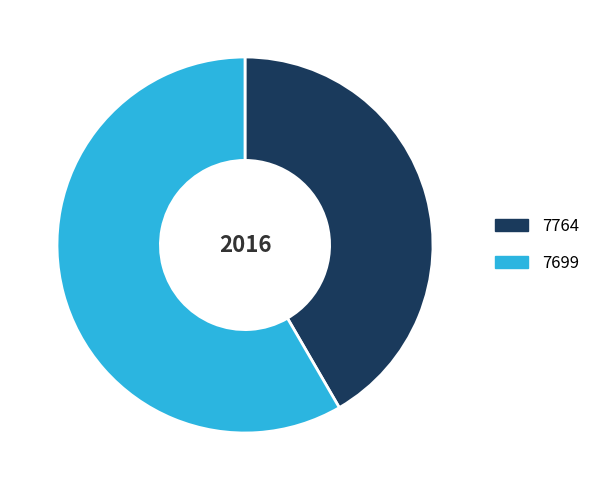

Is the sum of 7764 and 7699 greater than half?

Yes